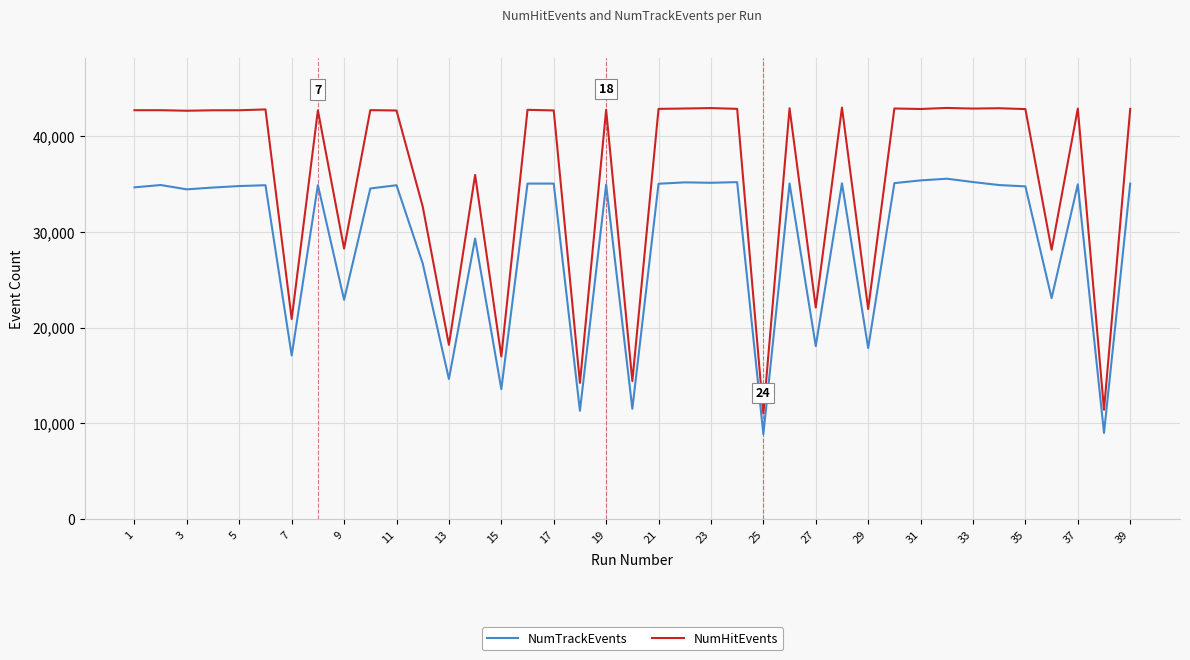

What is the minimum value shown in the chart?

8872